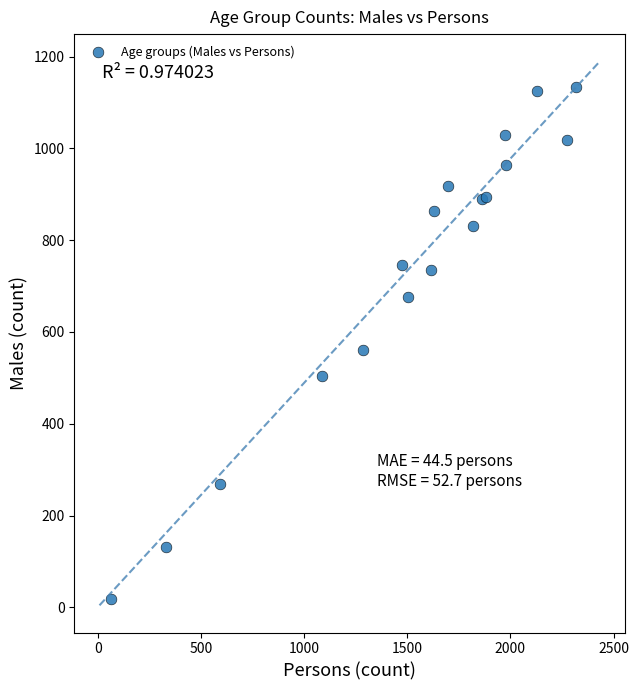

What Y value in the scatter plot is closest to 575?

561